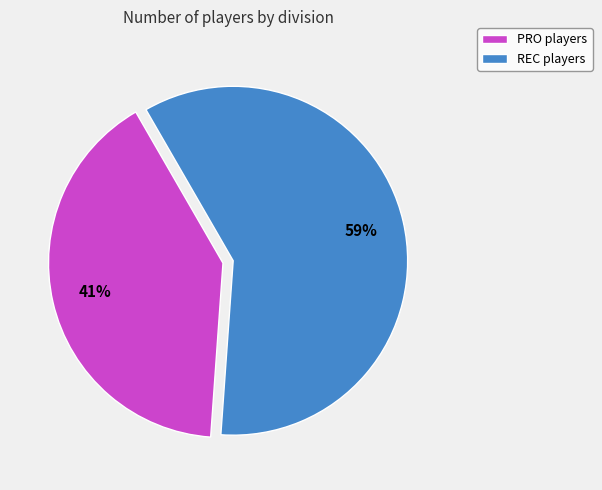

Rank the categories by value from lowest to highest.

PRO, REC